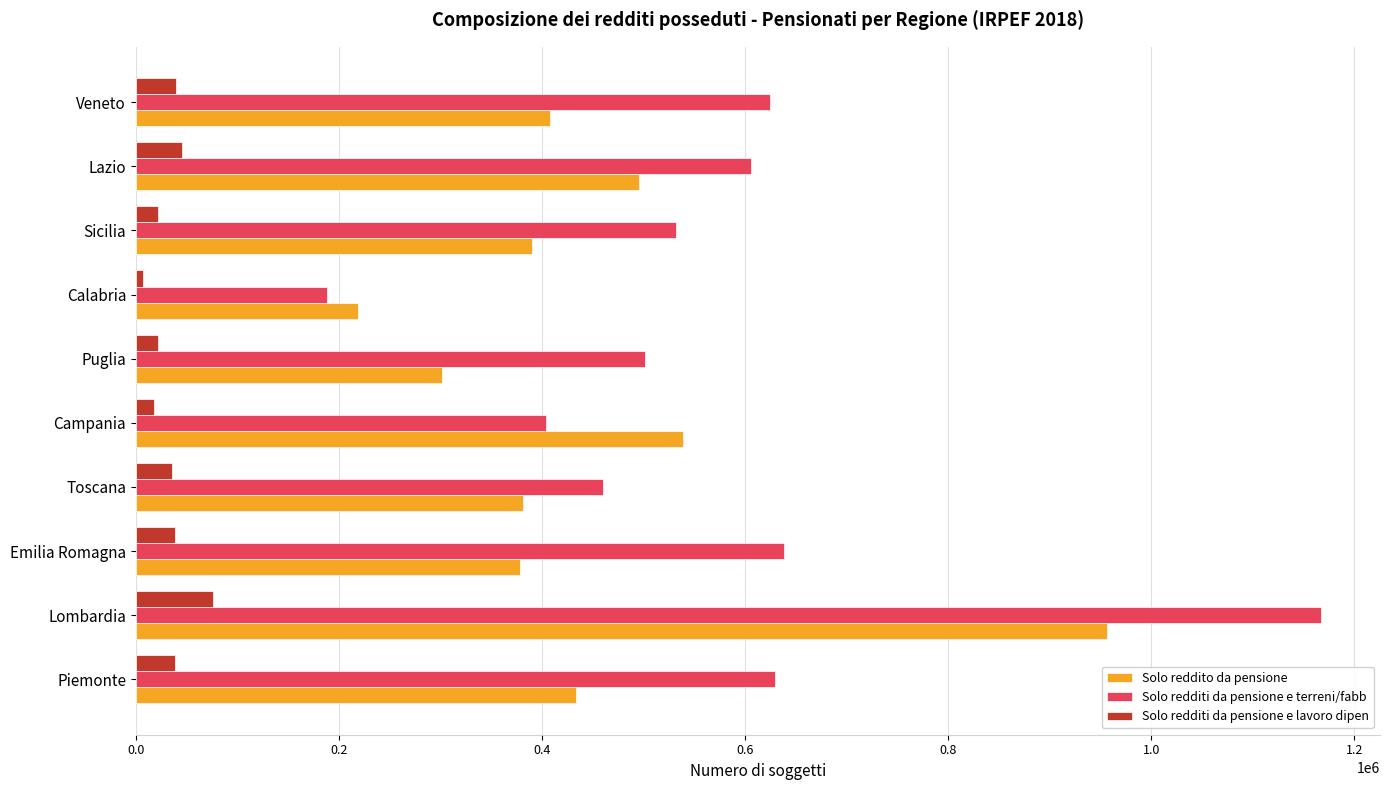

Which series changed the most between Toscana and Campania?

Solo reddito da pensione